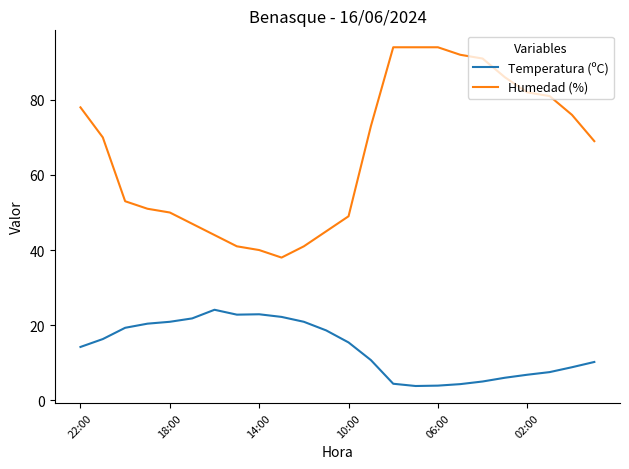

Rank the series by their average value, from highest to lowest.

Humedad (%), Temperatura (ºC)